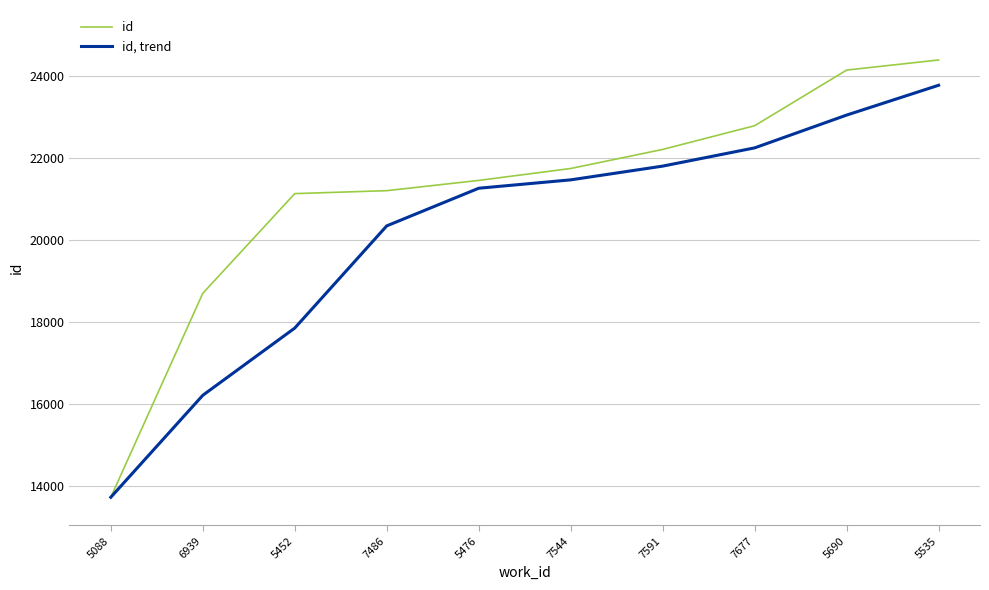

Reading left to right, extract all data points from this chart.

id: 13715.0	18691.0	21124.0	21196.0	21446.0	21737.0	22202.0	22781.0	24138.0	24385.0
id, trend: 13715.0	16203.0	17843.3	20337.0	21255.3	21459.7	21795.0	22240.0	23040.3	23768.0